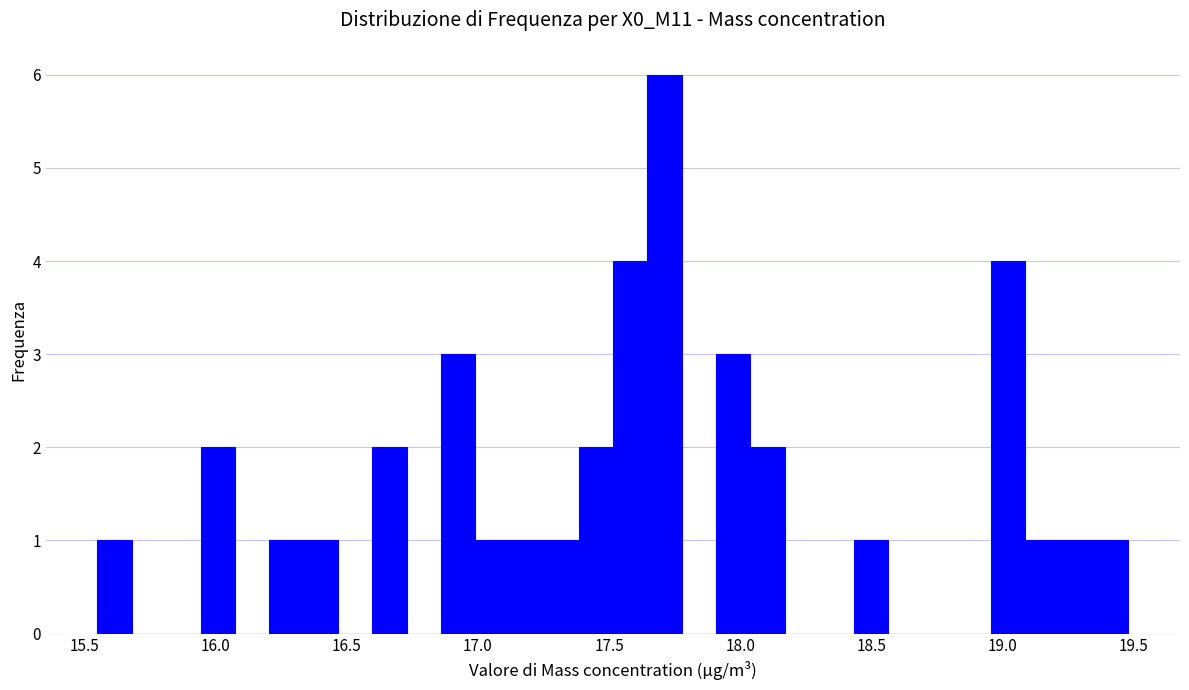

Read against the x-axis, roughly where is the centre of the tallest bar?

17.70